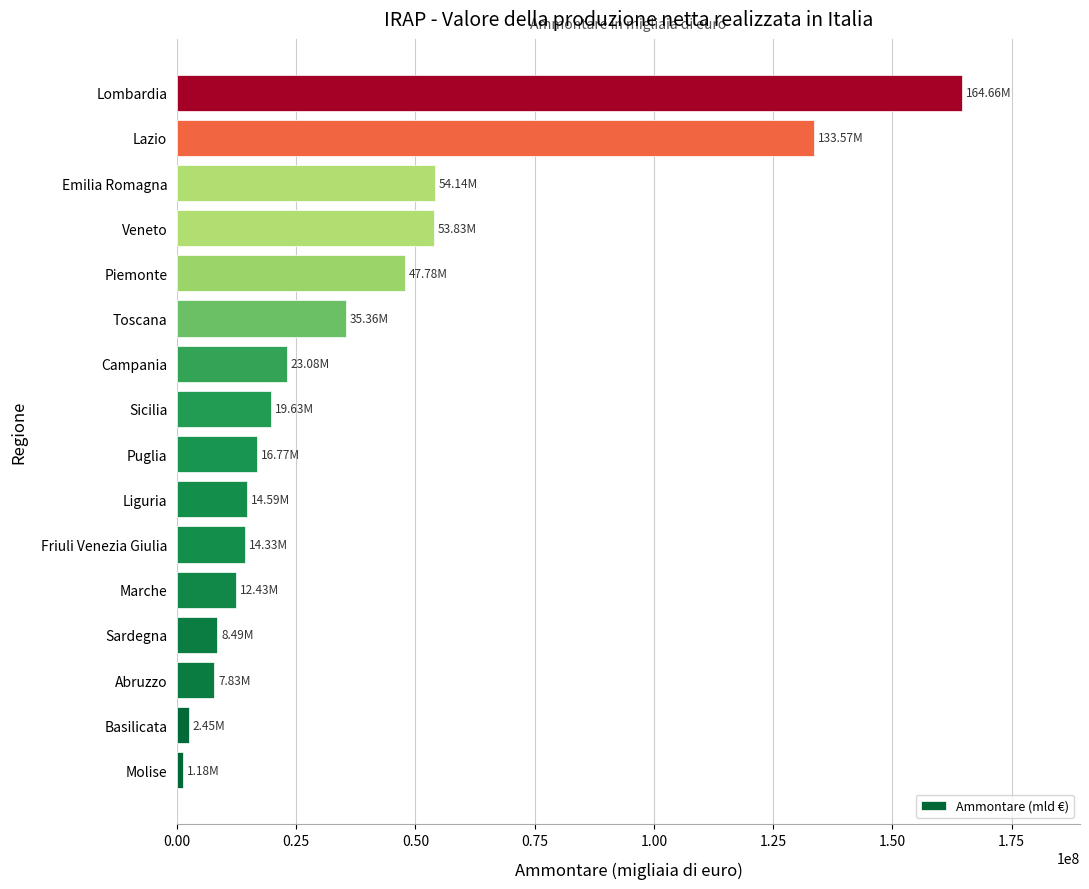

What is the difference between the maximum and minimum values?

163472231